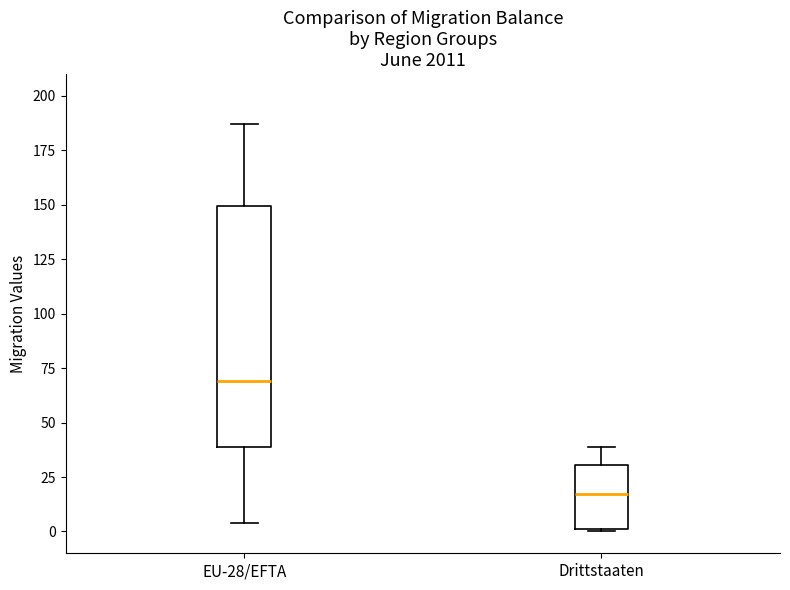

Which box is the tallest, from its lower edge to its upper edge?

EU-28/EFTA